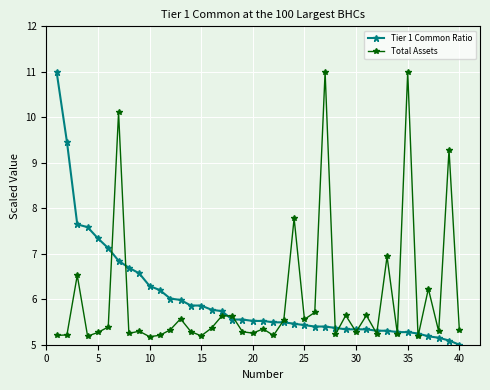

What is the value of the Tier 1 Common Ratio point at the 7th from the left?

6.8